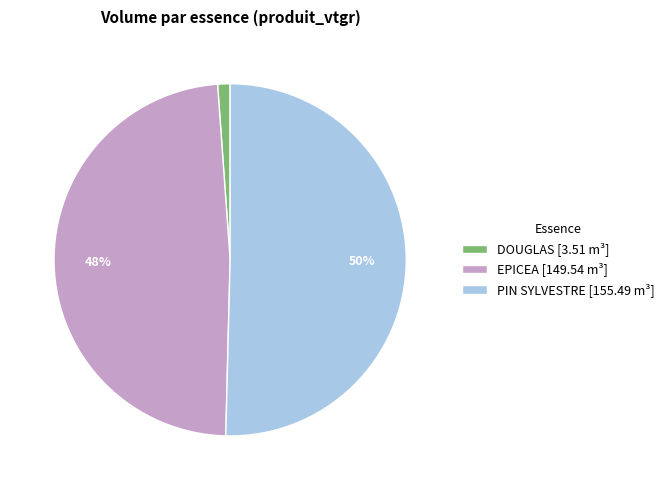

Approximately how many times larger is the value at EPICEA [149.54 m³] compared to PIN SYLVESTRE [155.49 m³]?

1.0